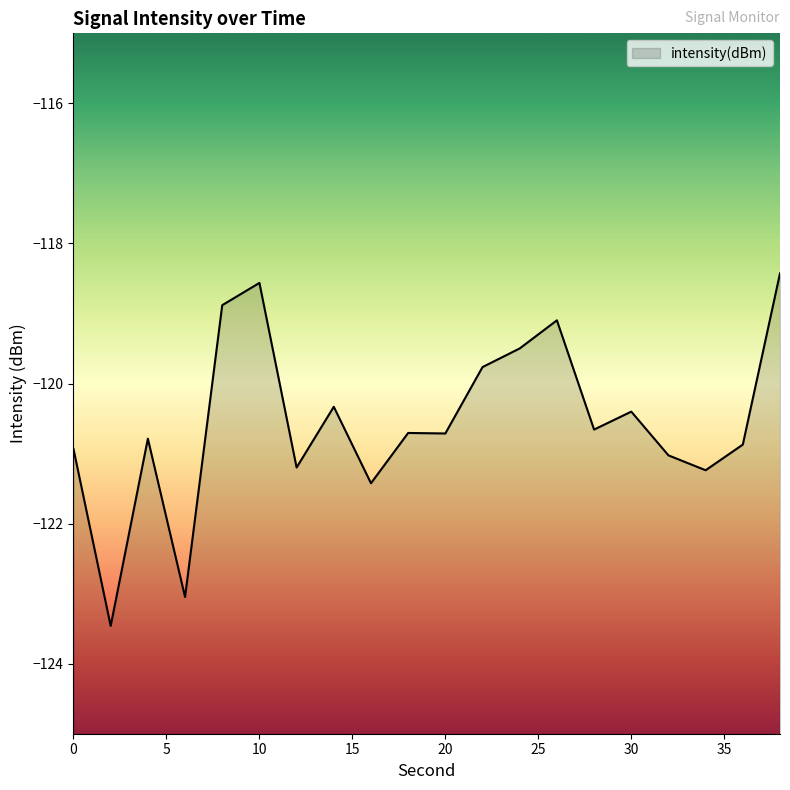

What is the difference between the maximum and minimum values?

5.0